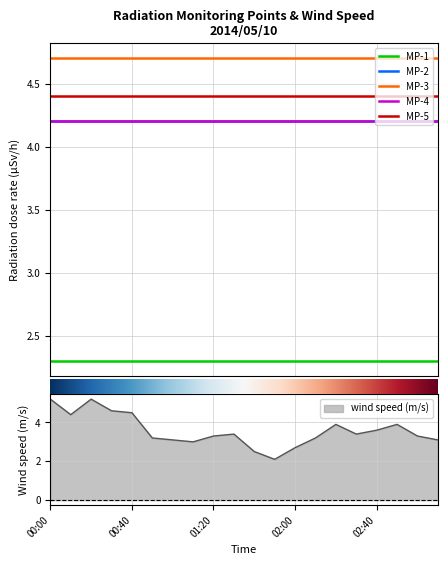

In wind, how many points are lower than both neighbors (excluding endpoints)?

4